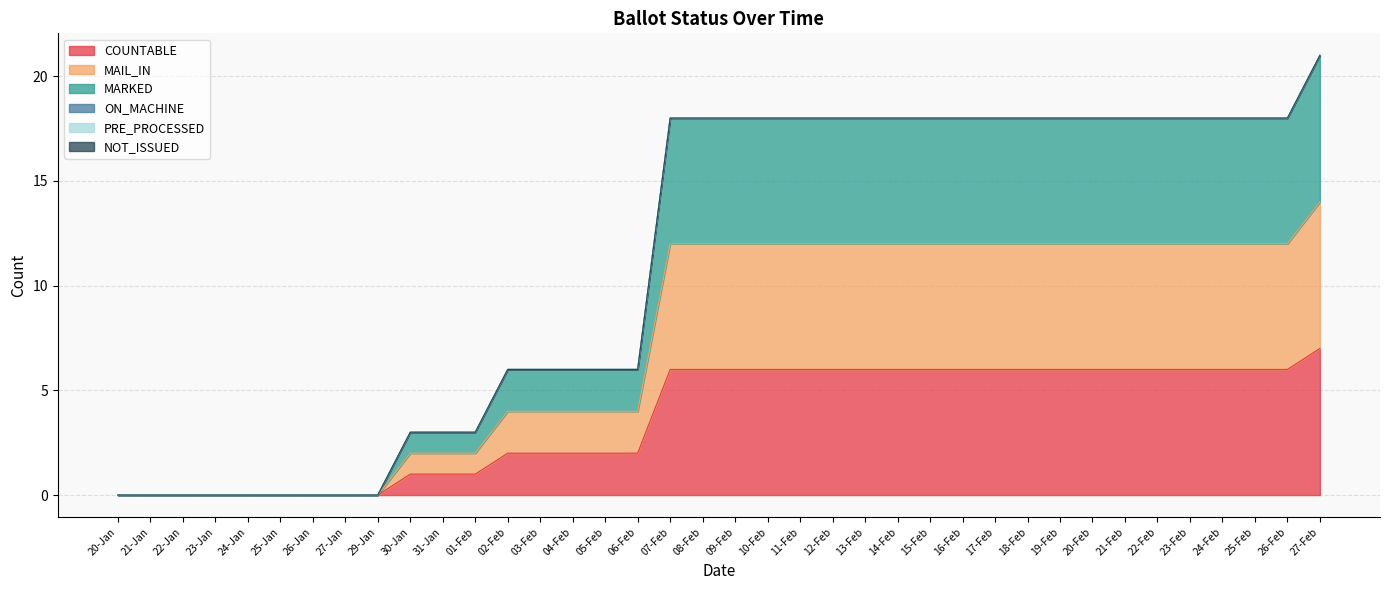

How many categories are shown in the chart?

38